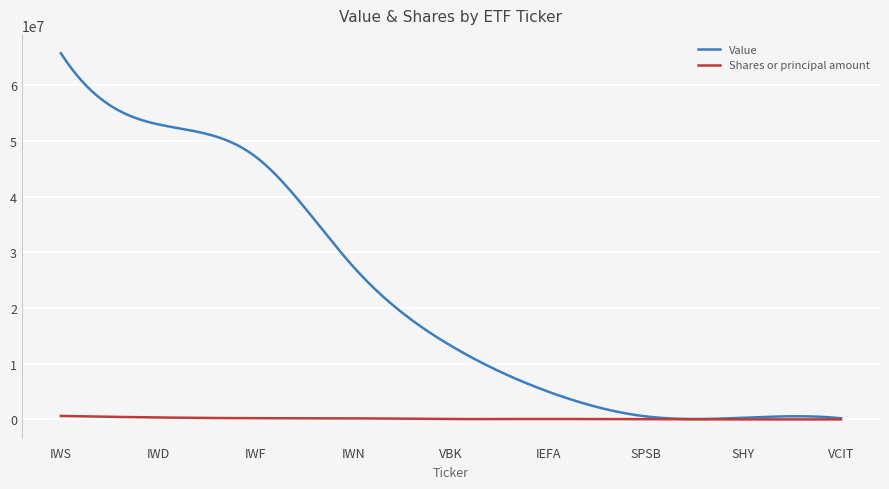

Which series has the largest total across all categories?

Value